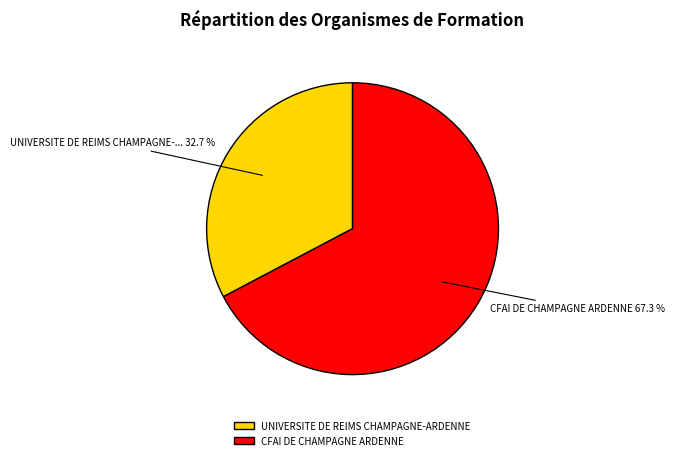

What percentage is the UNIVERSITE DE REIMS CHAMPAGNE-ARDENNE slice, to the nearest percent?

33%